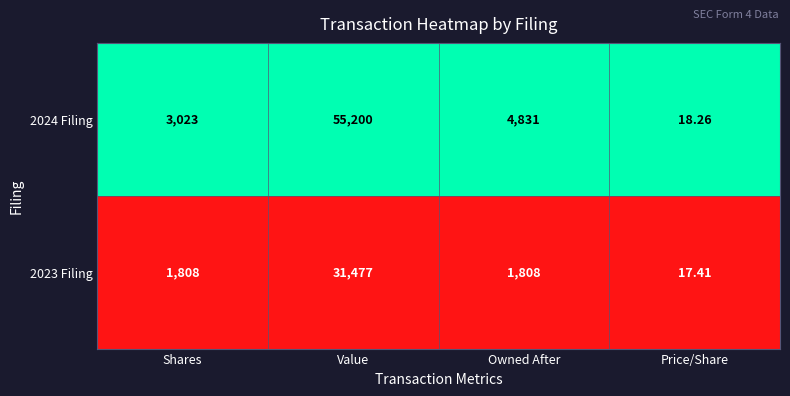

Count the number of data series in this chart.

2